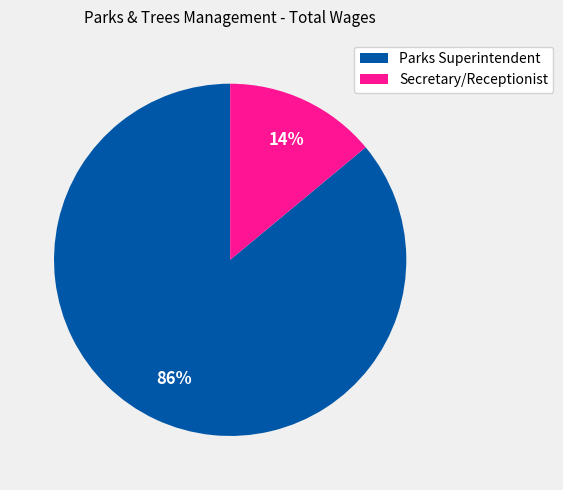

Which slice represents more than half of the pie?

Parks Superintendent